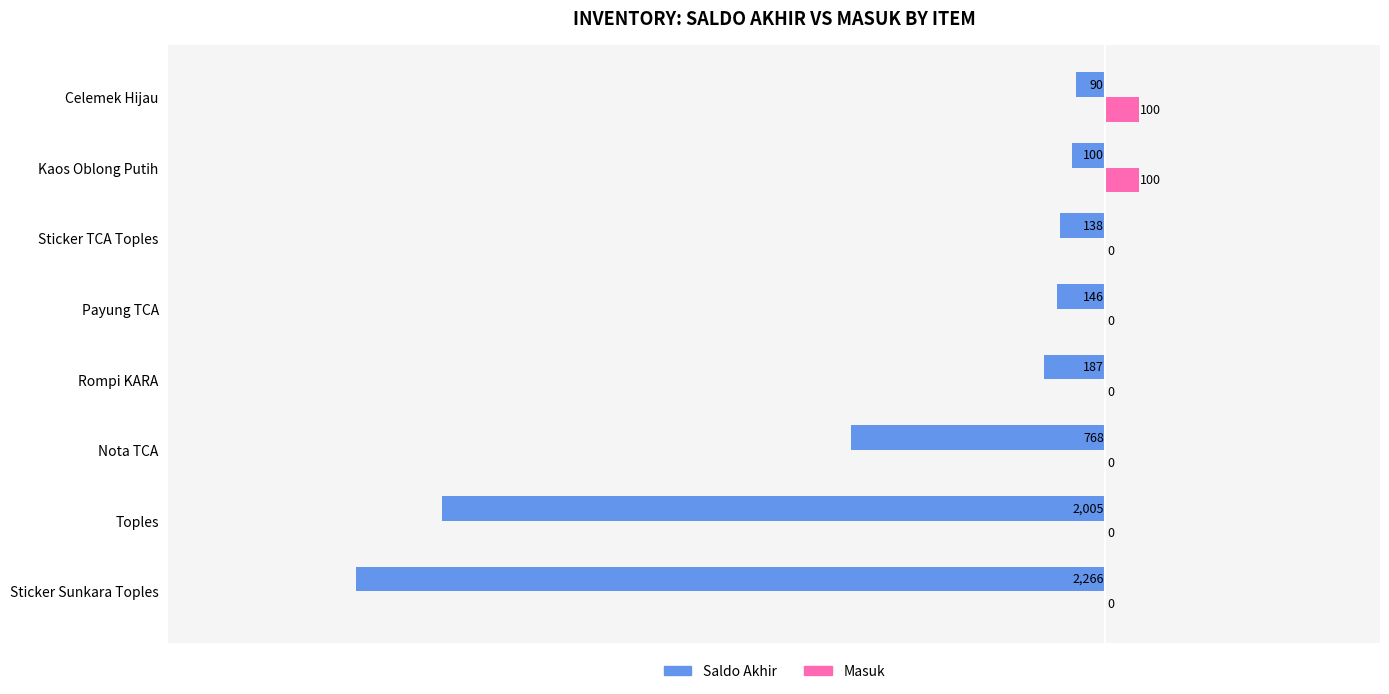

How many values in the Masuk series exceed 0?

2